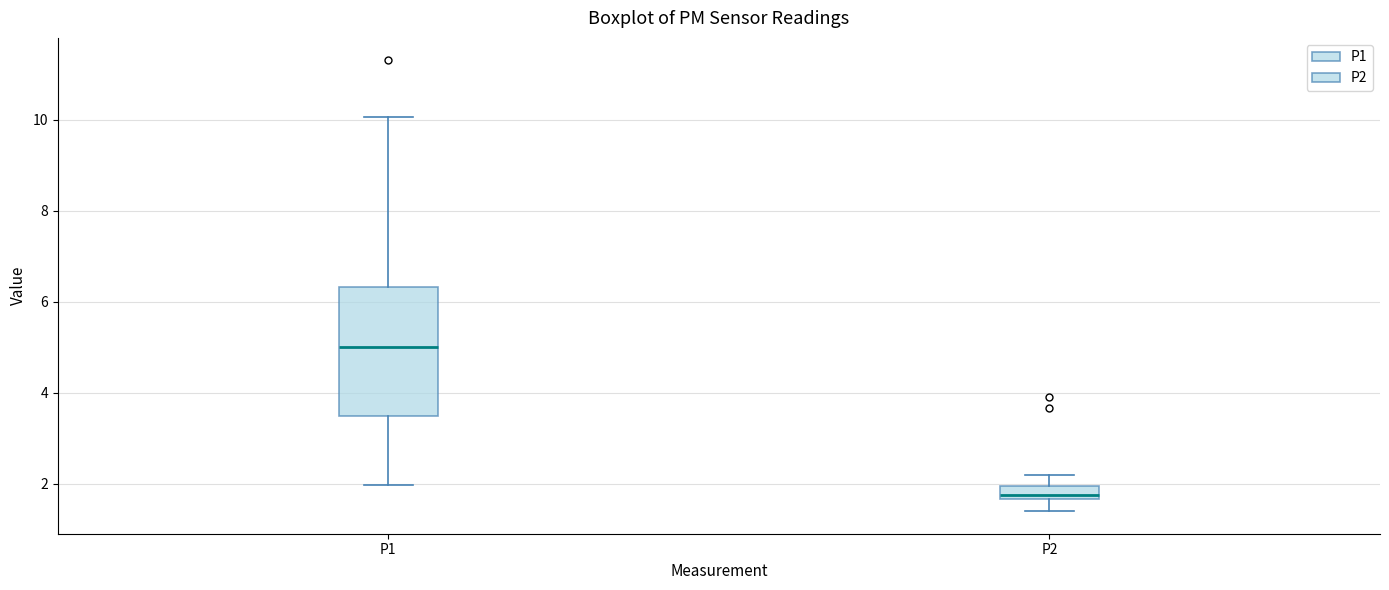

Which box is the tallest, from its lower edge to its upper edge?

P1